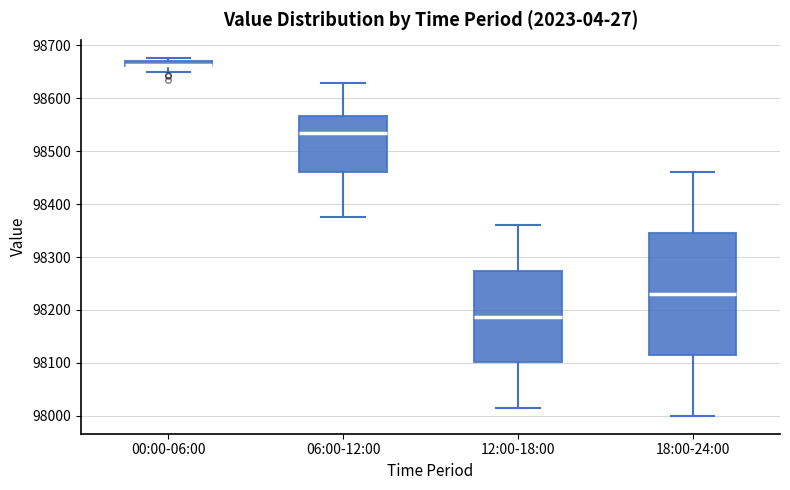

Comparing the boxes themselves (not the whiskers), which one is the tallest?

18:00-24:00